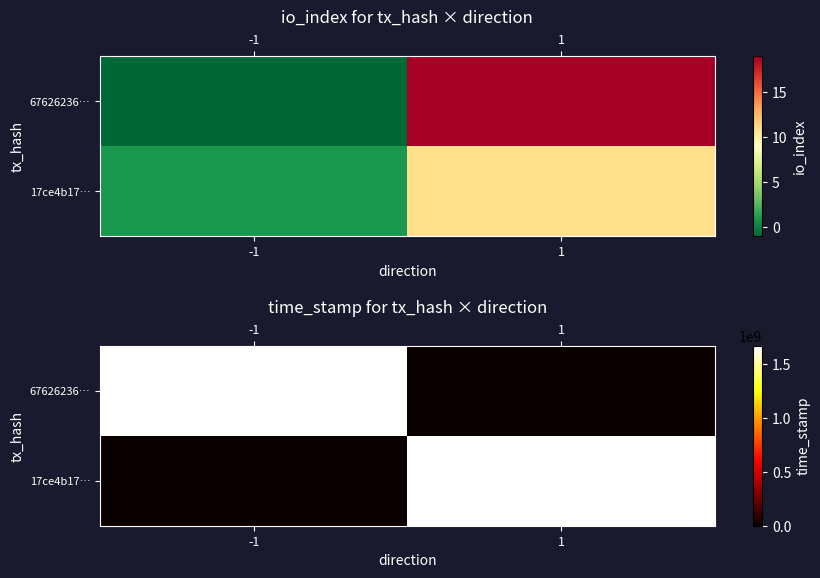

How many values in 67626236… are above zero?

1